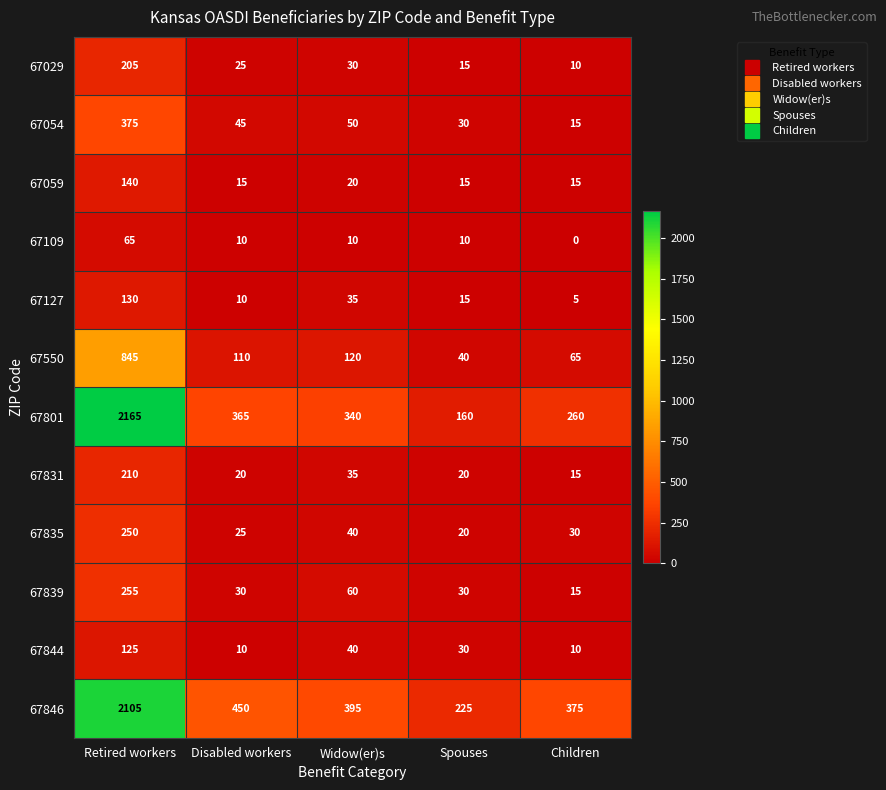

How many distinct data groups are displayed?

12